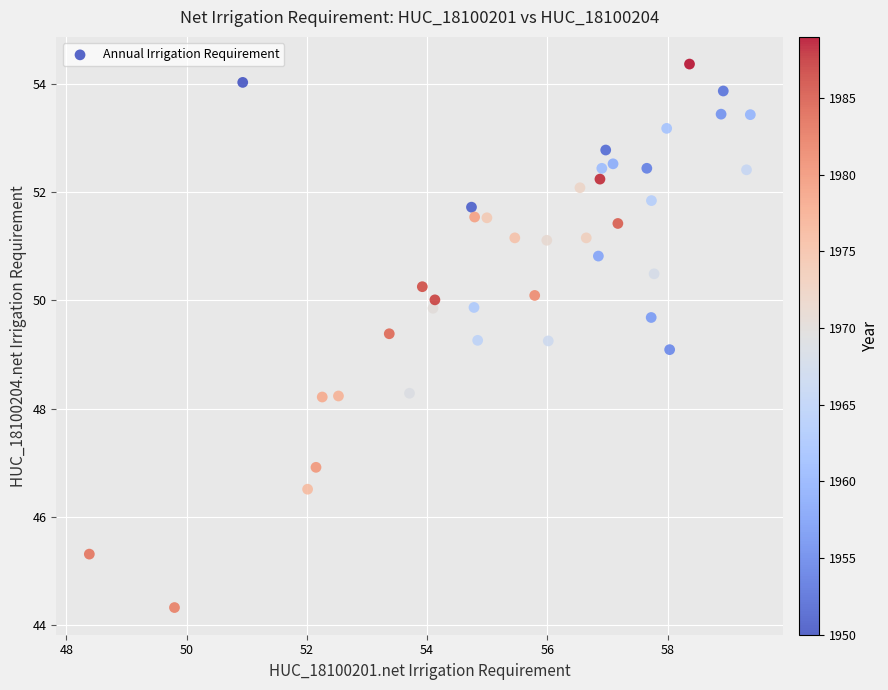

What is the range of Y values (max minus min)?

10.0